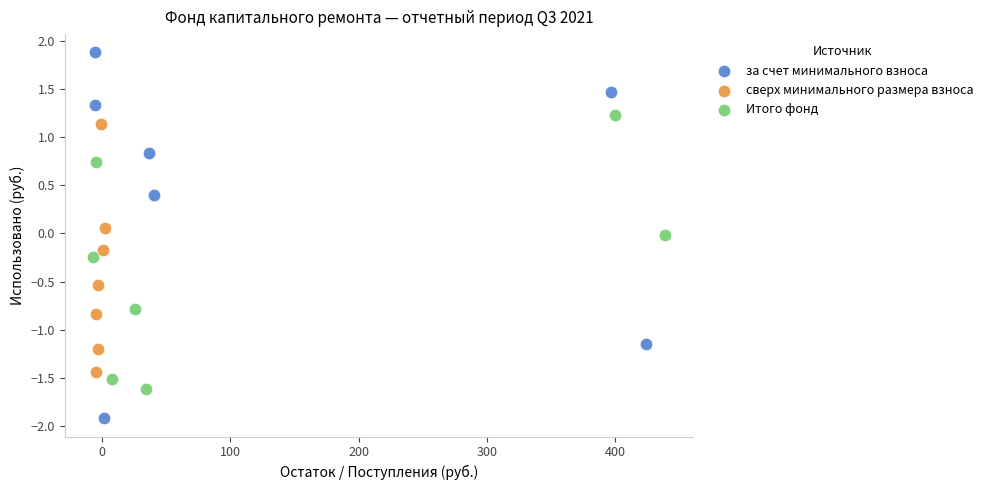

Which series has the largest Y range (max minus min)?

за счет минимального взноса